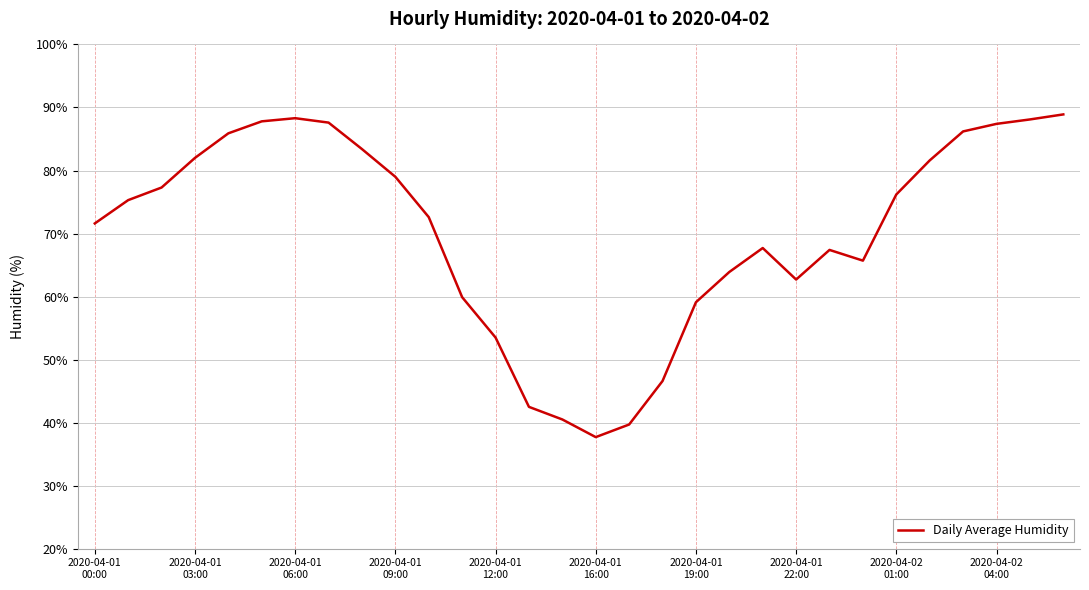

What is the difference between the maximum and minimum values?

51.2